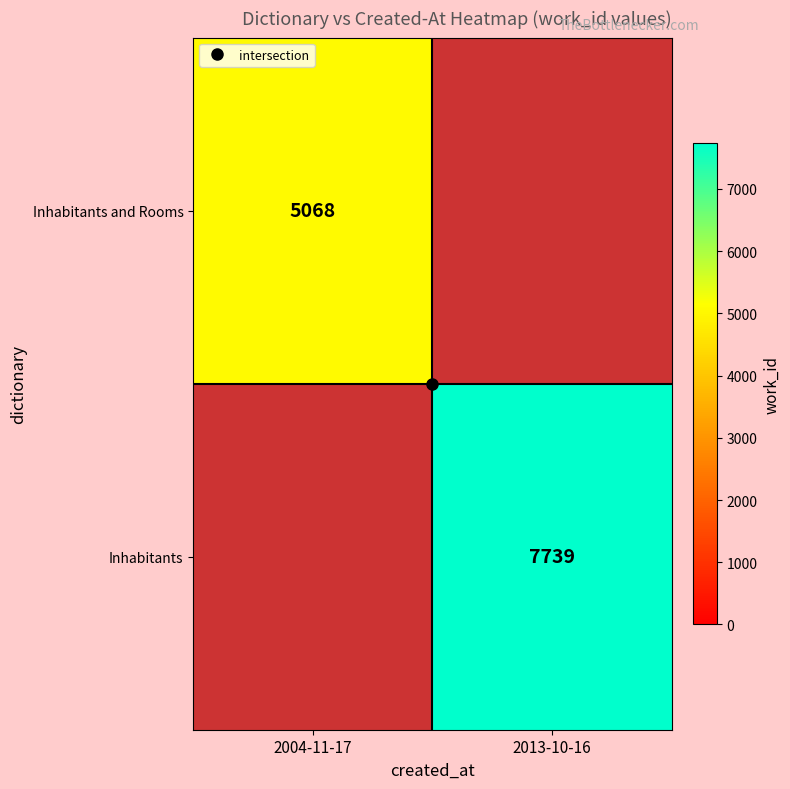

Which category has the lowest value in the Inhabitants series?

2004-11-17